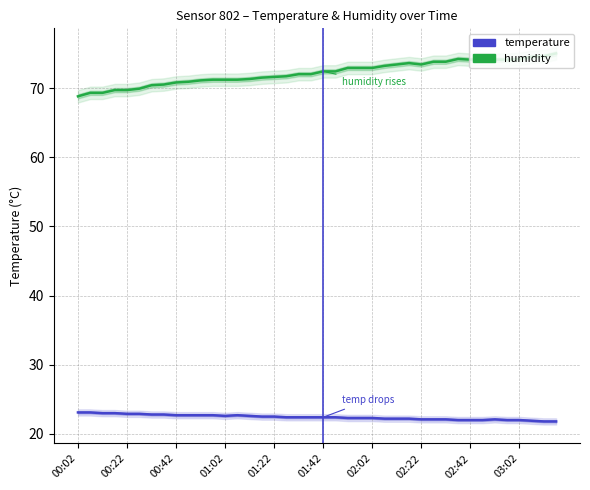

Reading right to left, extract all data points from this chart.

temperature: 21.8	21.8	21.9	22.0	22.0	22.1	22.0	22.0	22.0	22.1	22.1	22.1	22.2	22.2	22.2	22.3	22.3	22.3	22.4	22.4	22.4	22.4	22.4	22.5	22.5	22.6	22.7	22.6	22.7	22.7	22.7	22.7	22.8	22.8	22.9	22.9	23.0	23.0	23.1	23.1
humidity: 75.0	74.6	74.5	74.2	74.1	74.1	74.2	74.1	74.2	73.8	73.8	73.4	73.6	73.4	73.2	72.9	72.9	72.9	72.4	72.4	72.0	72.0	71.7	71.6	71.5	71.3	71.2	71.2	71.2	71.1	70.9	70.8	70.5	70.4	69.9	69.7	69.7	69.3	69.3	68.8